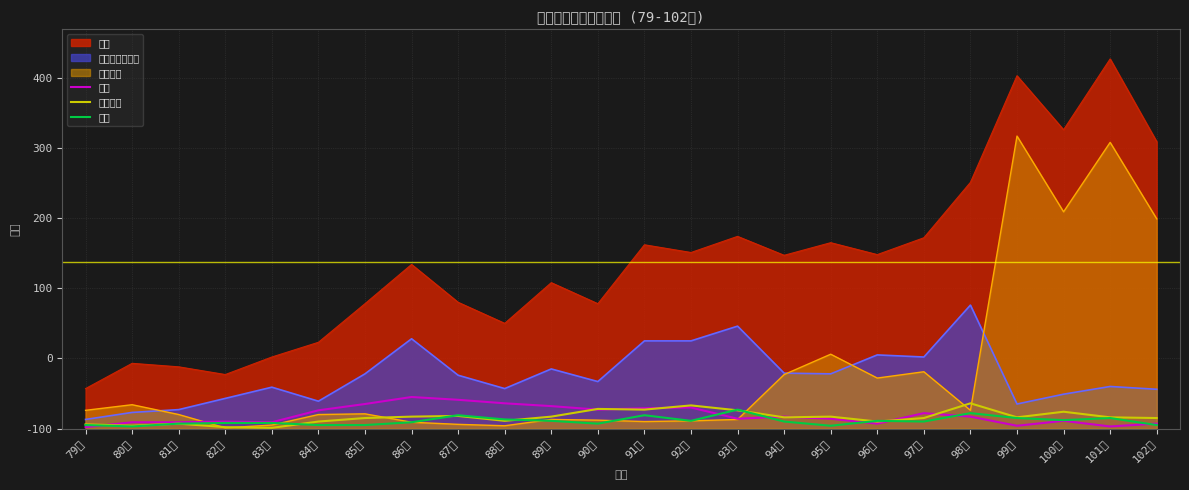

What is the label of the 12th point from the left?

90年